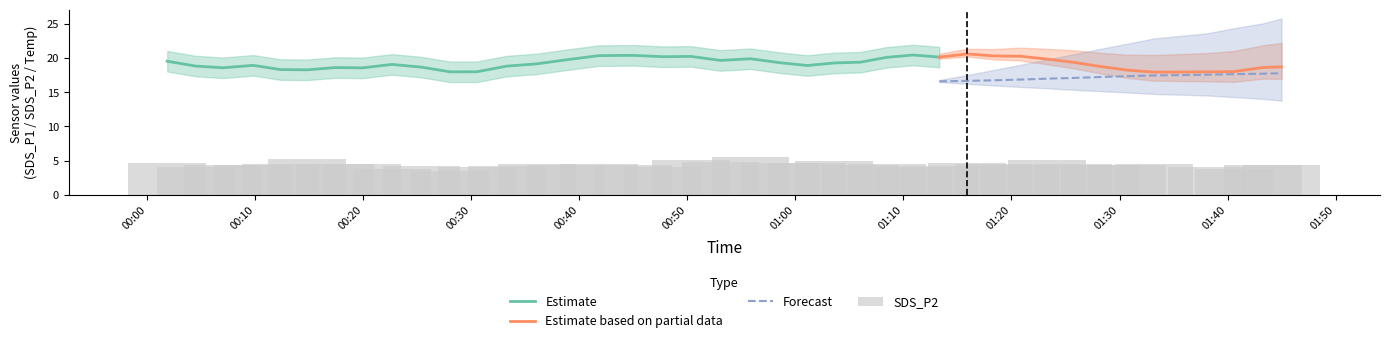

The value of SDS_P2 at 2022/10/02 01:30:43 is 7.3. True or false?

False